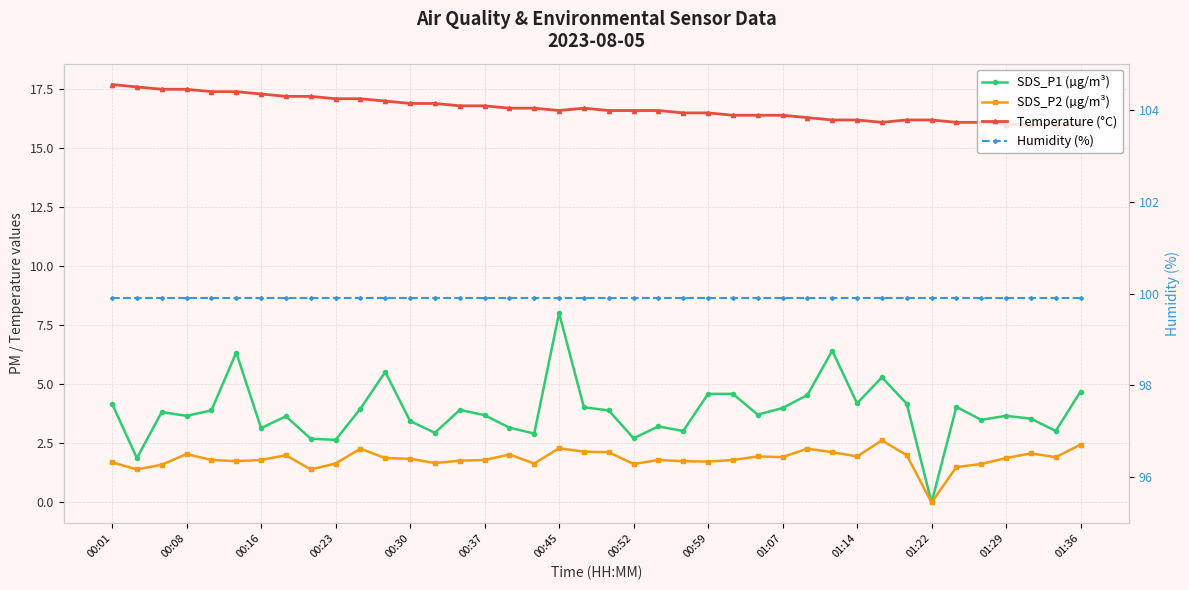

How many values in the SDS_P1 (µg/m³) series are below 3?

7